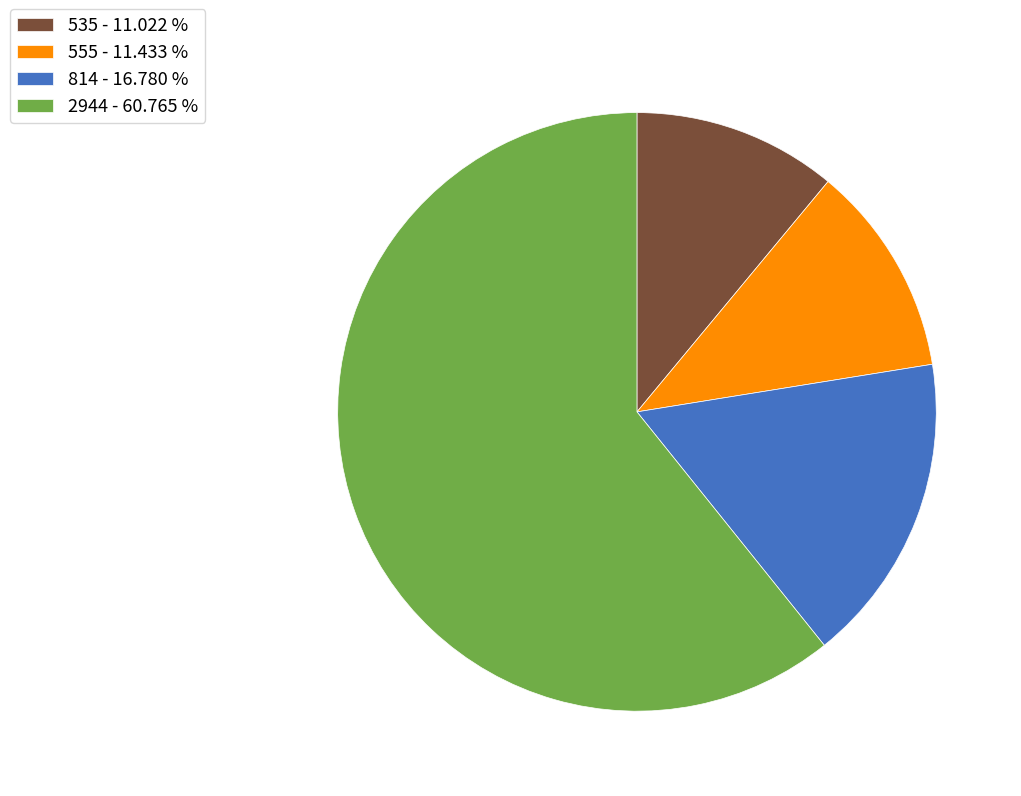

Approximately how many times larger is the value at 555 compared to 2944?

0.2